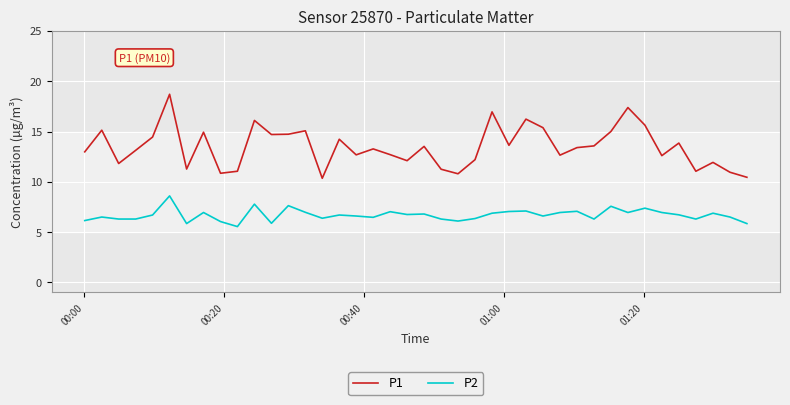

True or false: P2 and P1 intersect in this chart.

False